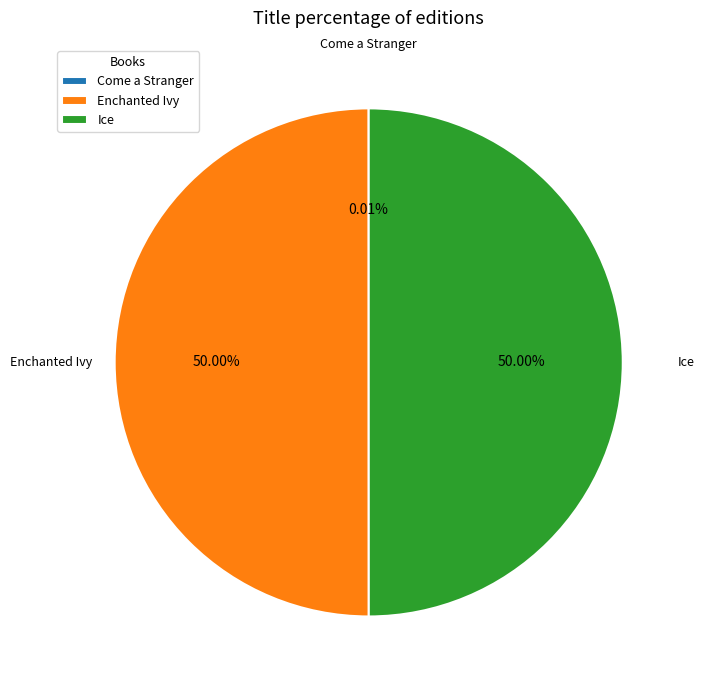

How many slices are in this pie chart?

3